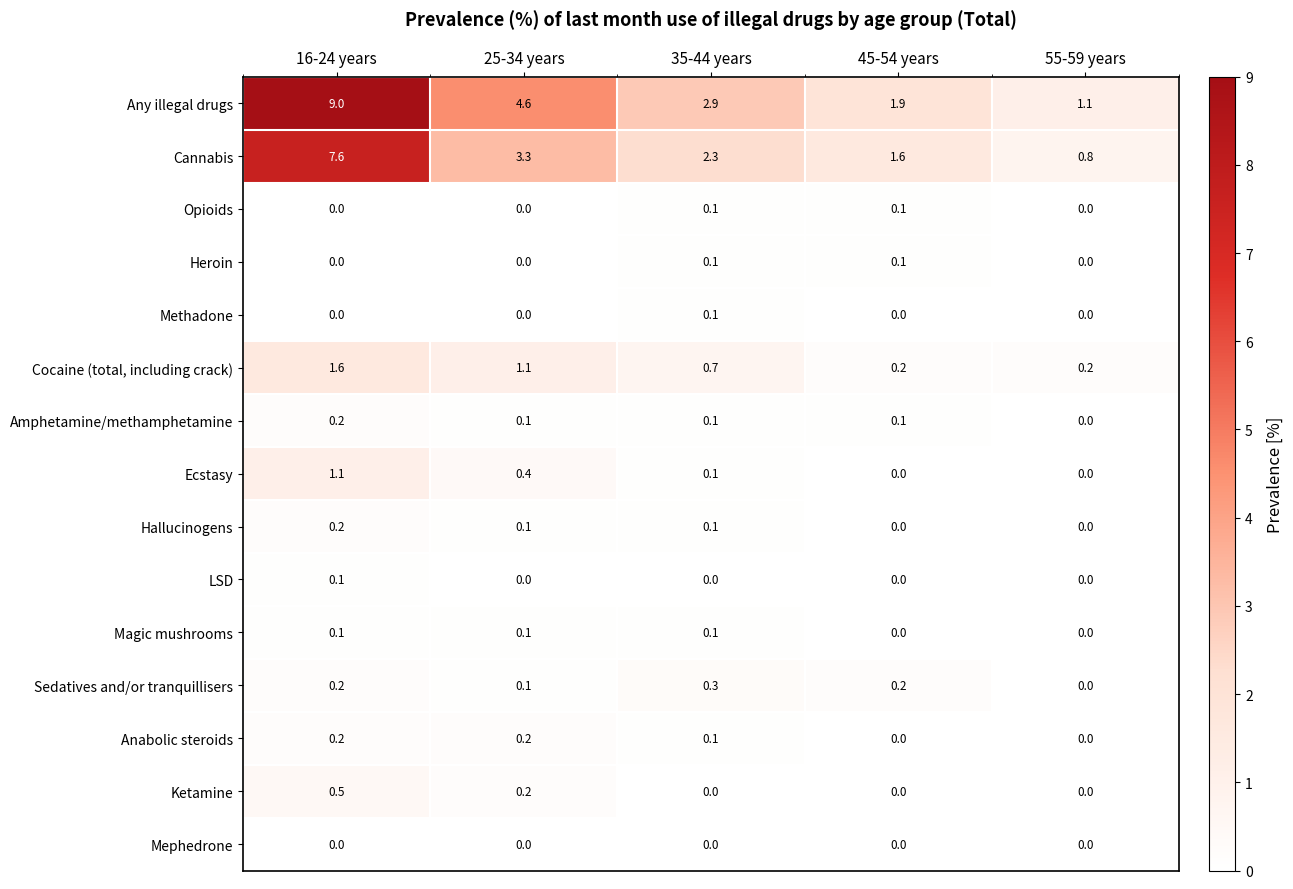

Is it true that Magic mushrooms equals 0.1 at 35-44 years?

True